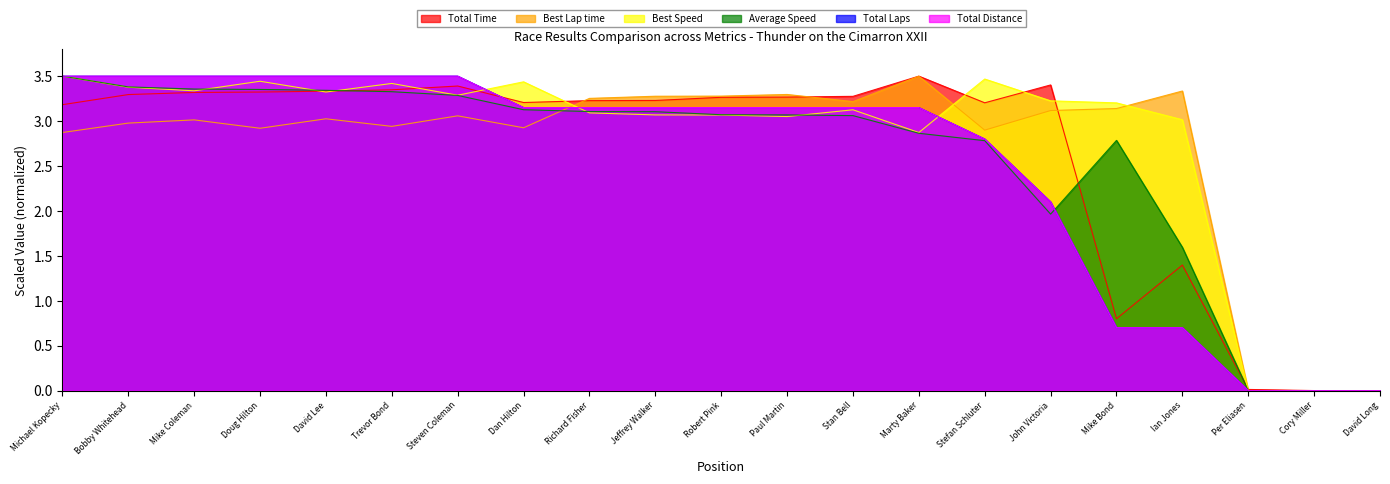

Which series has the largest total across all categories?

Best Speed